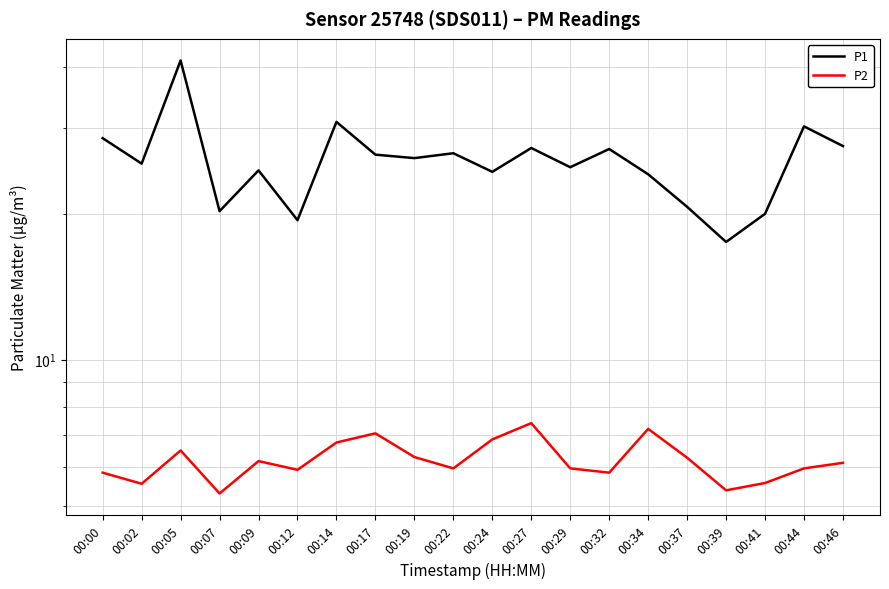

How many data points in P2 are above 6?

10